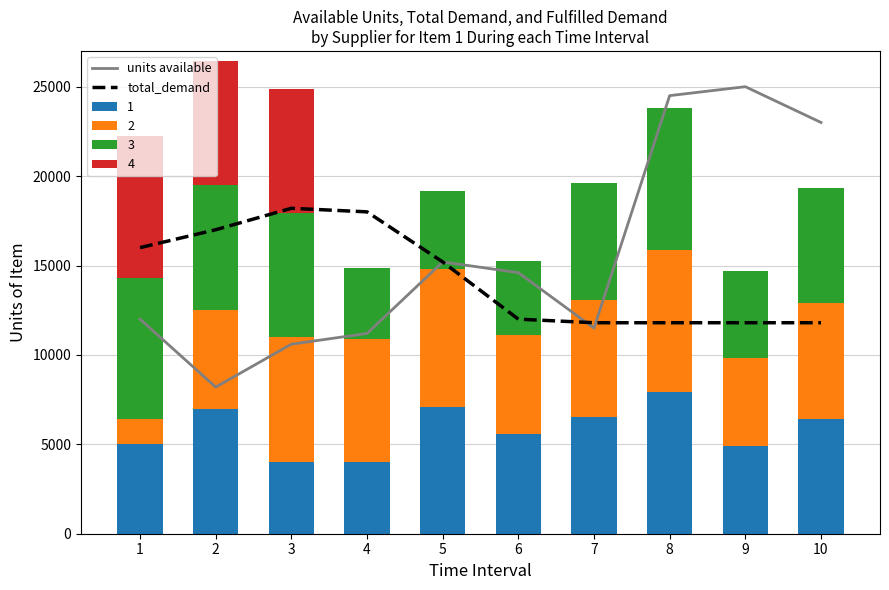

True or false: total_demand has a value of 11800 at 10.

True